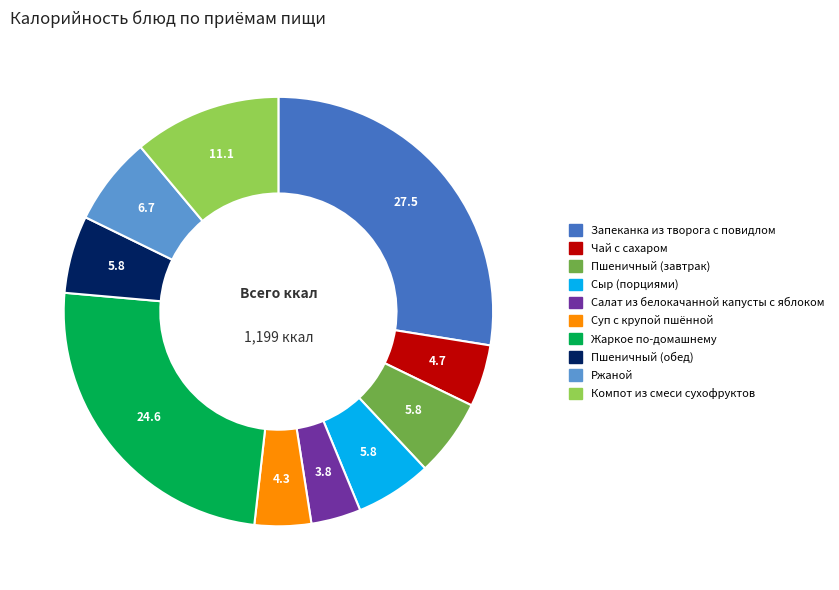

The Чай с сахаром slice represents 5% of the pie. True or false?

True